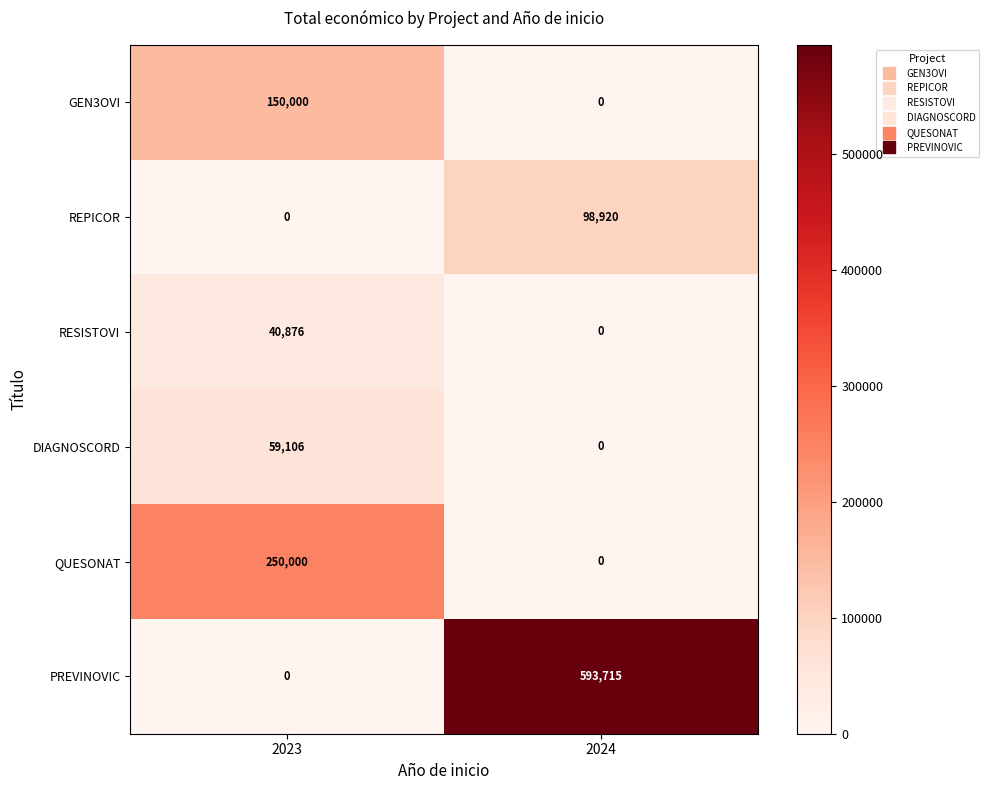

Between 2023 and 2024, which series saw the biggest shift?

PREVINOVIC